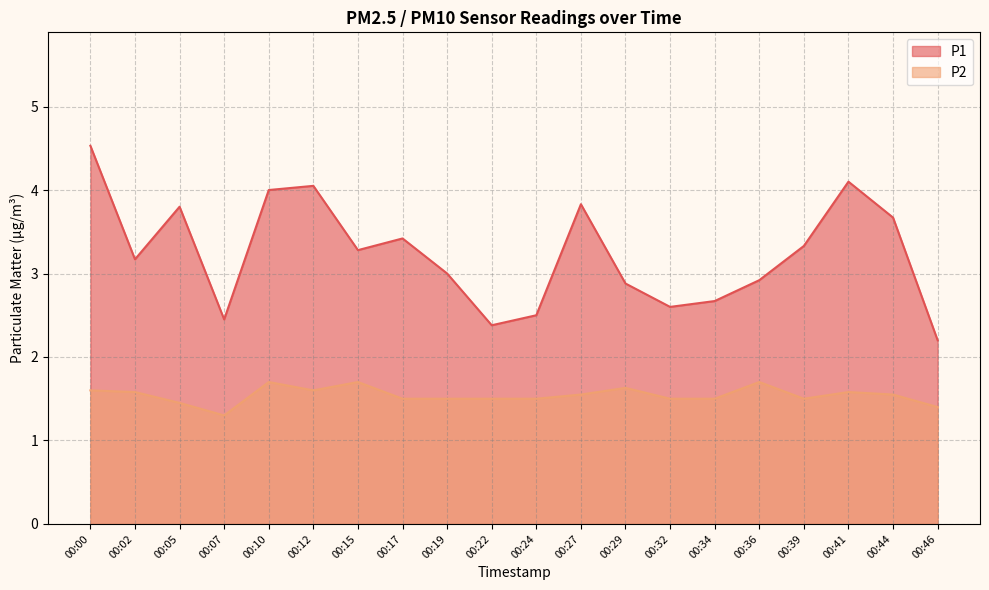

True or false: P1 and P2 intersect in this chart.

False